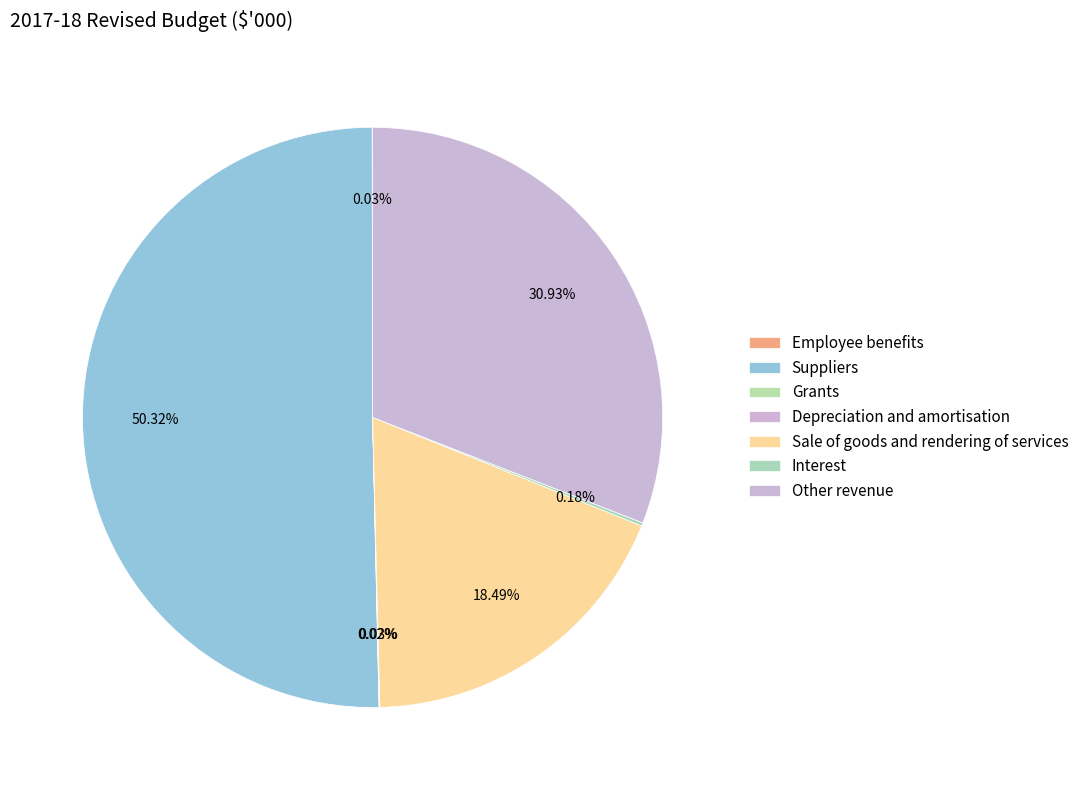

Which slice is the smallest?

Grants